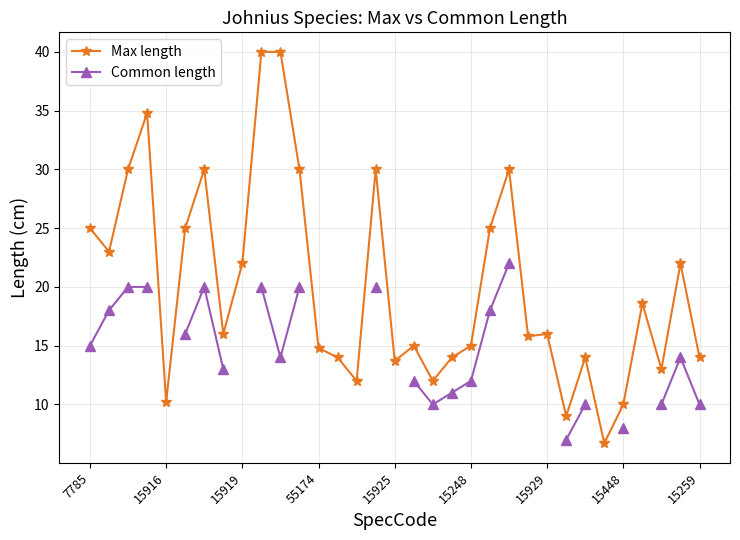

Which series has the largest range (max minus min)?

Max length